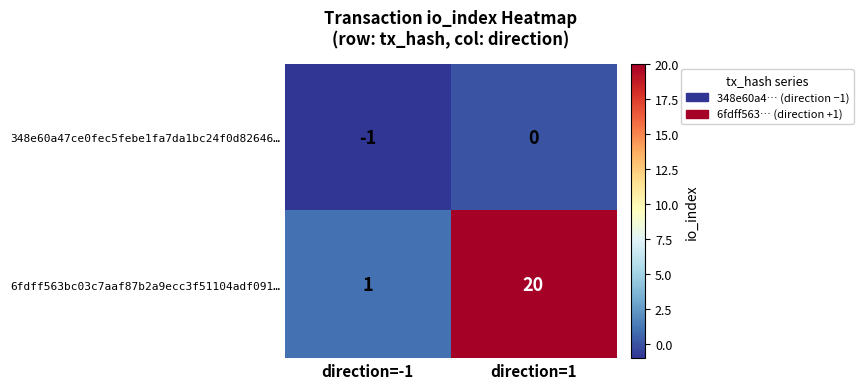

Reading left to right, extract all data points from this chart.

348e60a47ce0fec5febe1fa7da1bc24f0d82646…: direction=-1=-1	direction=1=0
6fdff563bc03c7aaf87b2a9ecc3f51104adf091…: direction=-1=1	direction=1=20